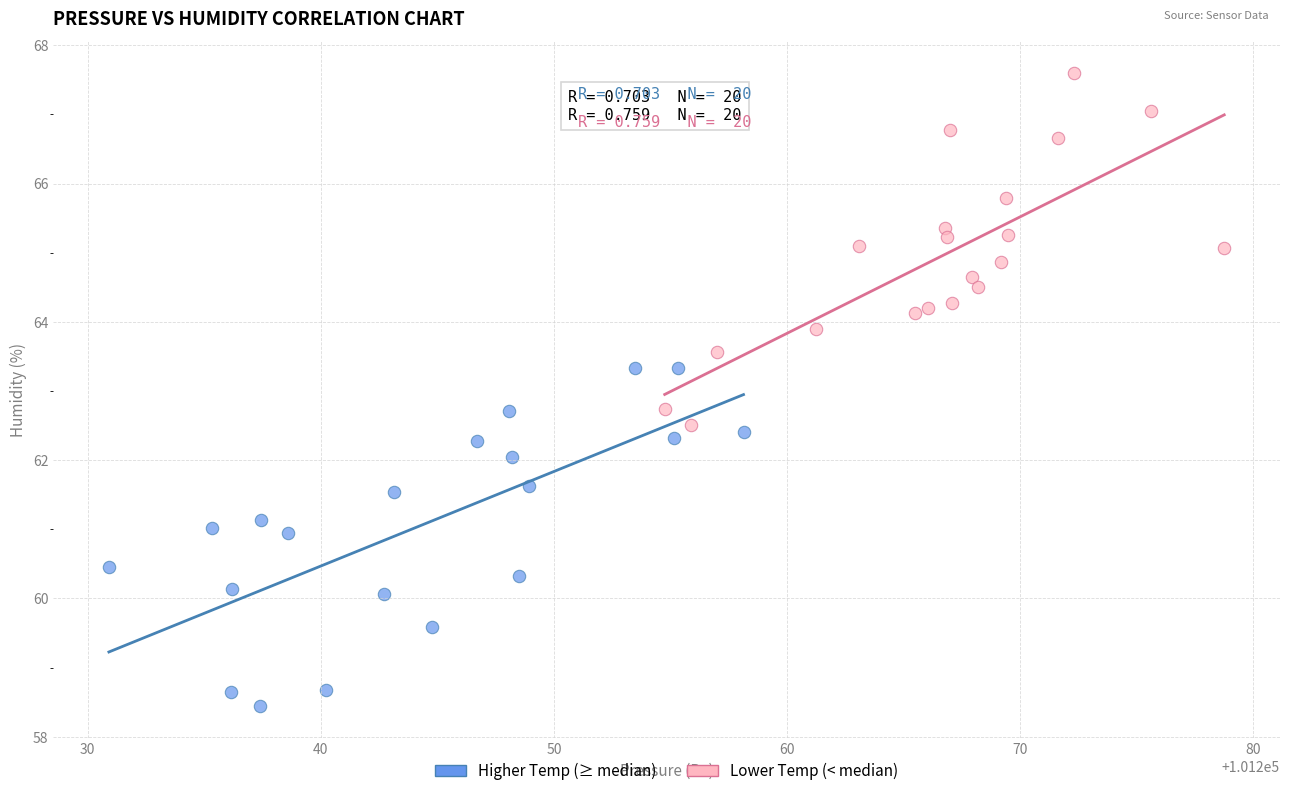

Which series contains the highest Y value?

Lower Temp (< median)